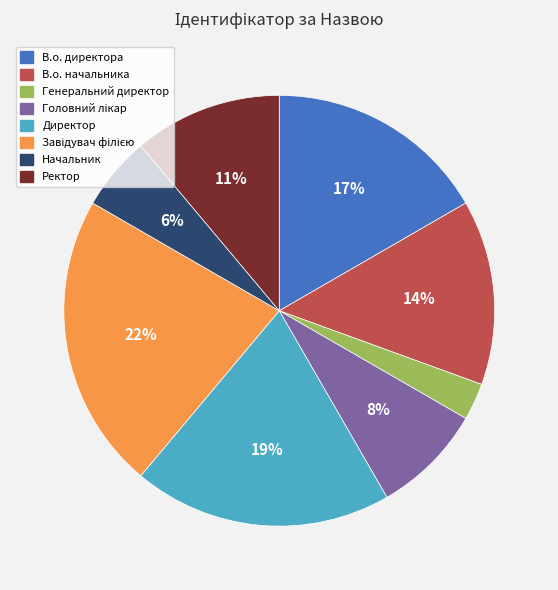

What is the smallest slice in the pie chart?

Генеральний директор